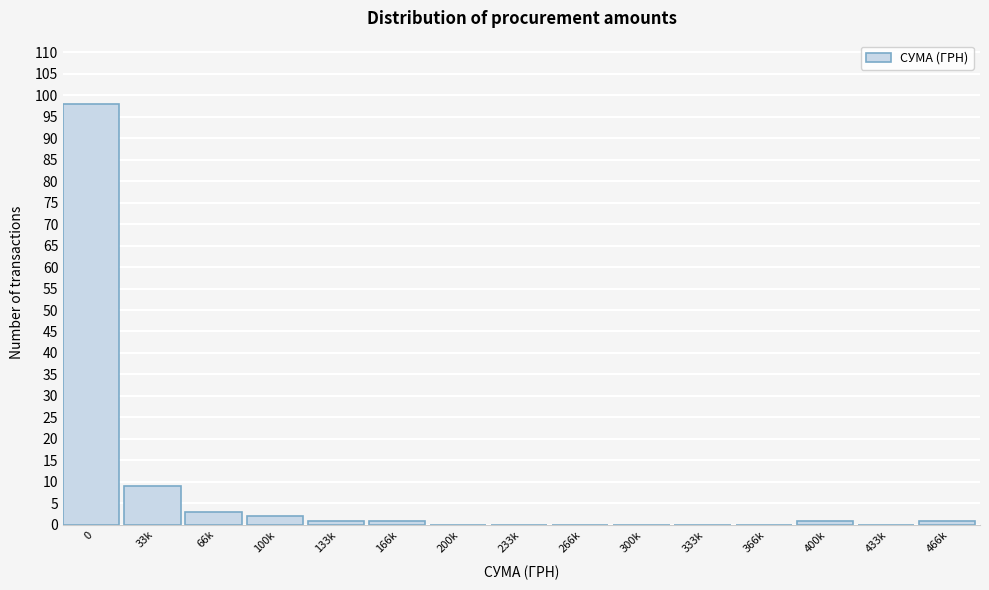

Reading left to right, extract all data points from this chart.

0=98	33k=9	66k=3	100k=2	133k=1	166k=1	200k=0	233k=0	266k=0	300k=0	333k=0	366k=0	400k=1	433k=0	466k=1